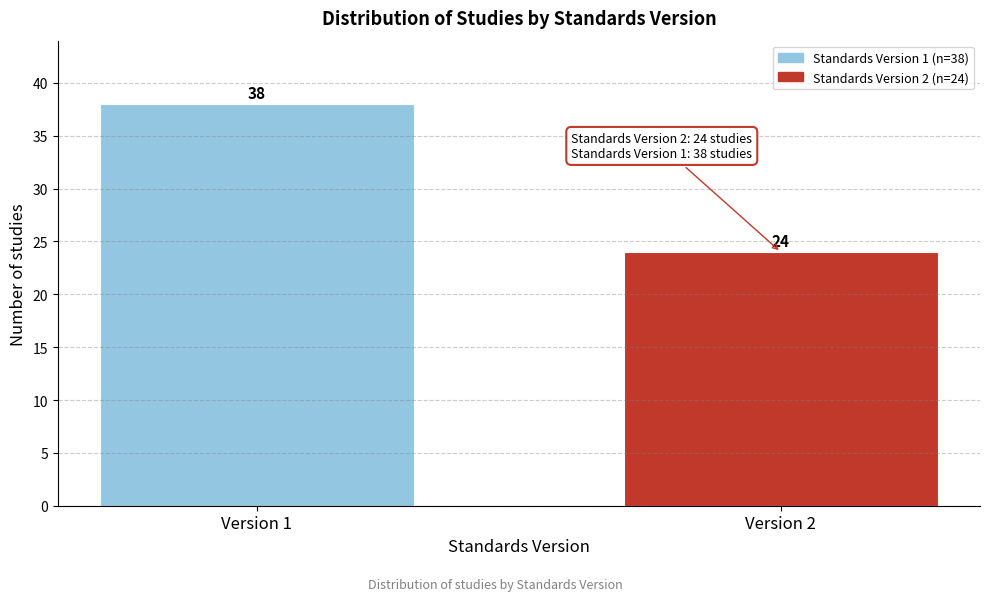

Reading left to right, list all the values displayed in this chart.

38	24